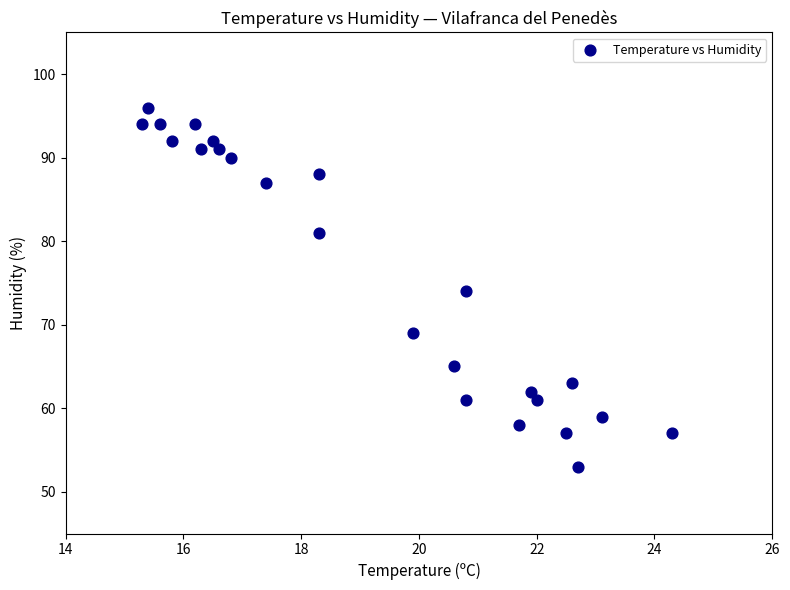

What is the range of Y values (max minus min)?

43